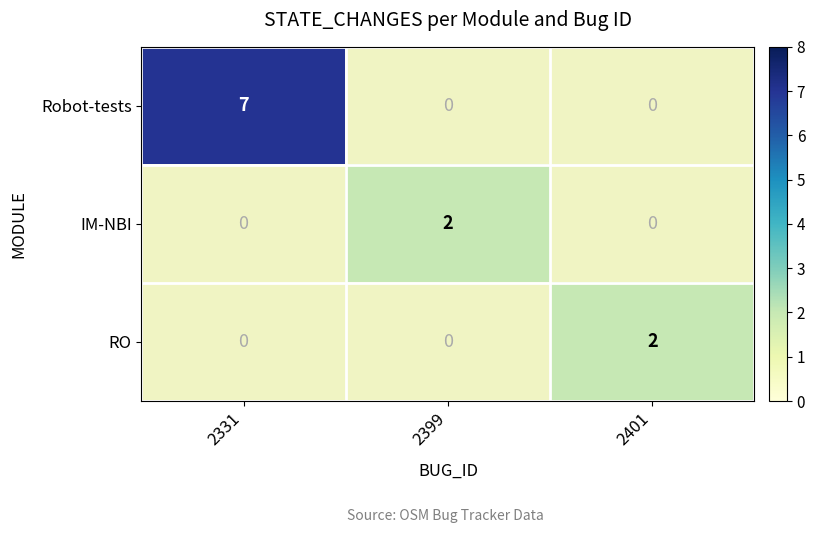

The value of RO at 2401 is 2. True or false?

True